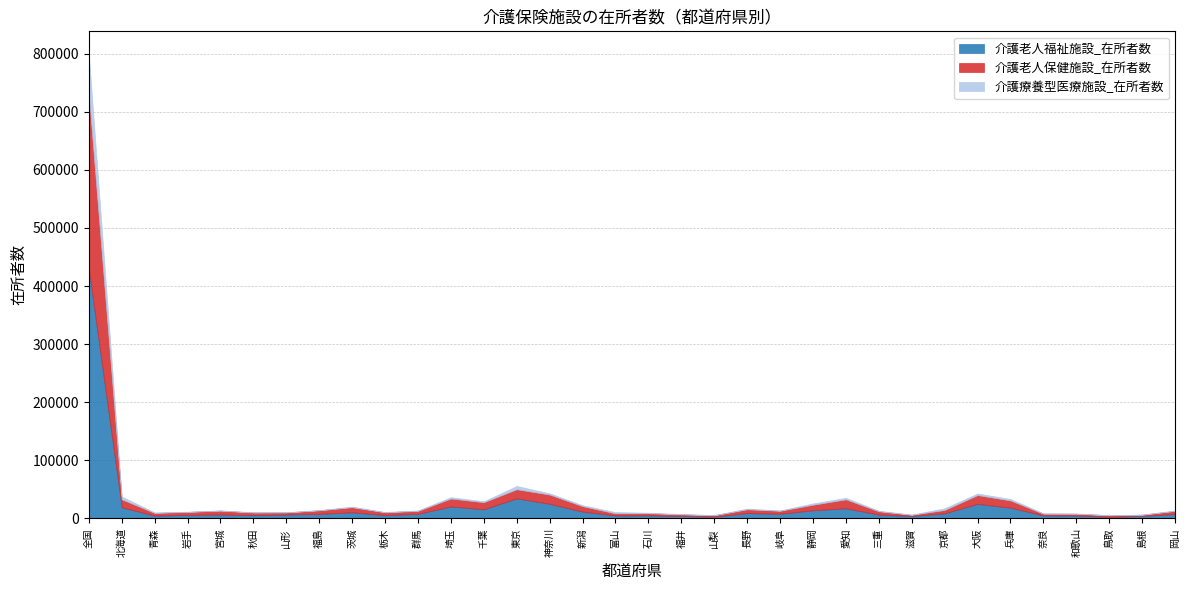

What is the difference between the second highest and second lowest values in the 介護療養型医療施設_在所者数 series?

5412